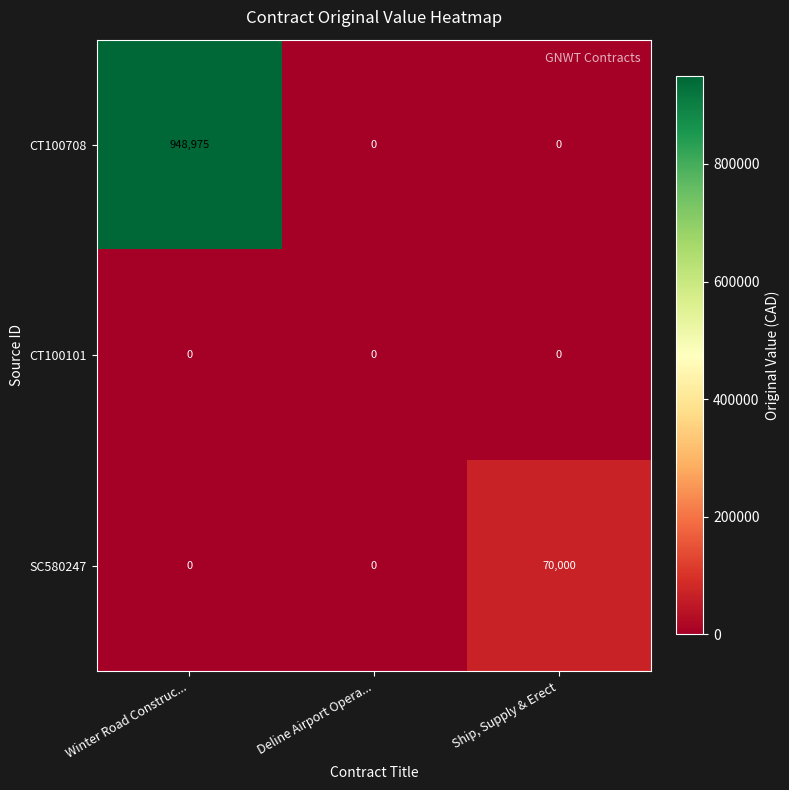

List the series in order of their peak value, lowest first.

CT100101, SC580247, CT100708